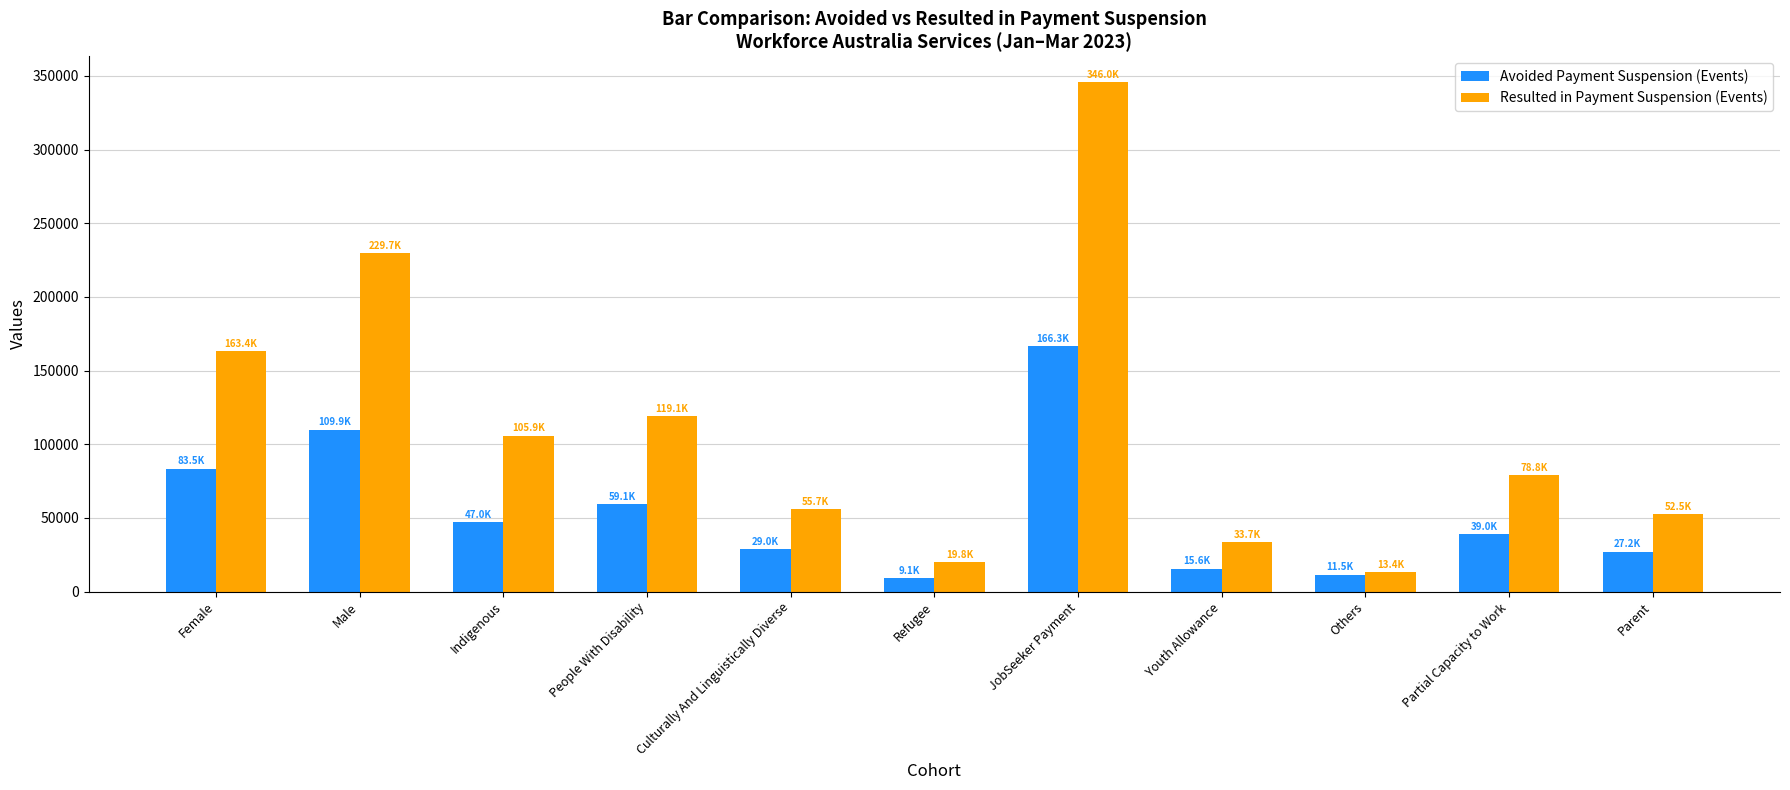

How many data points in Resulted in Payment Suspension (Events) are less than 78805?

5